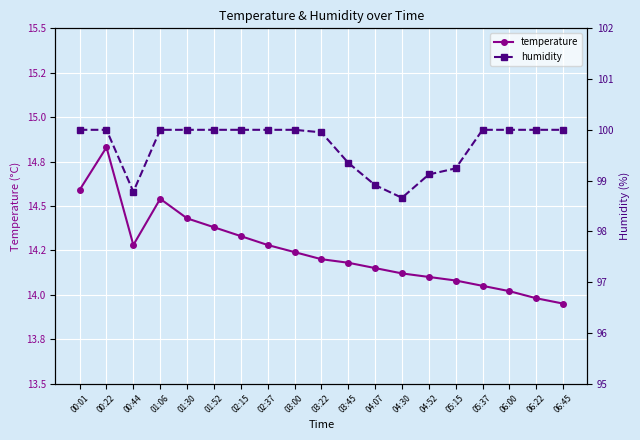

Count the number of data series in this chart.

2